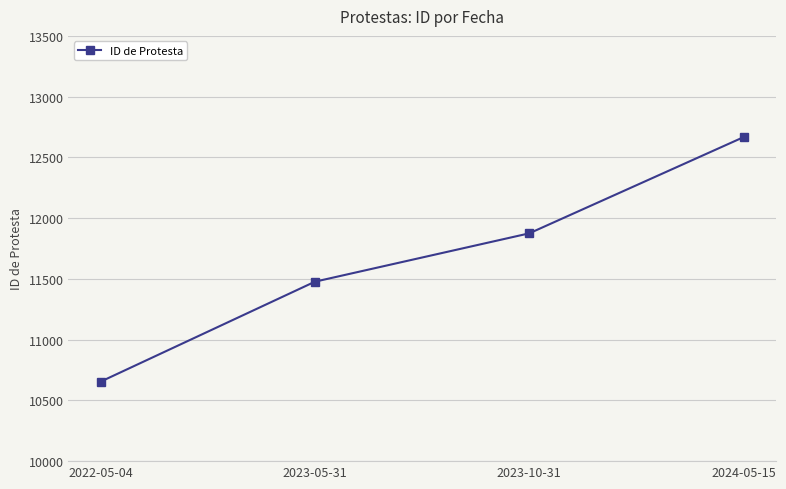

How many data points does each series have?

4